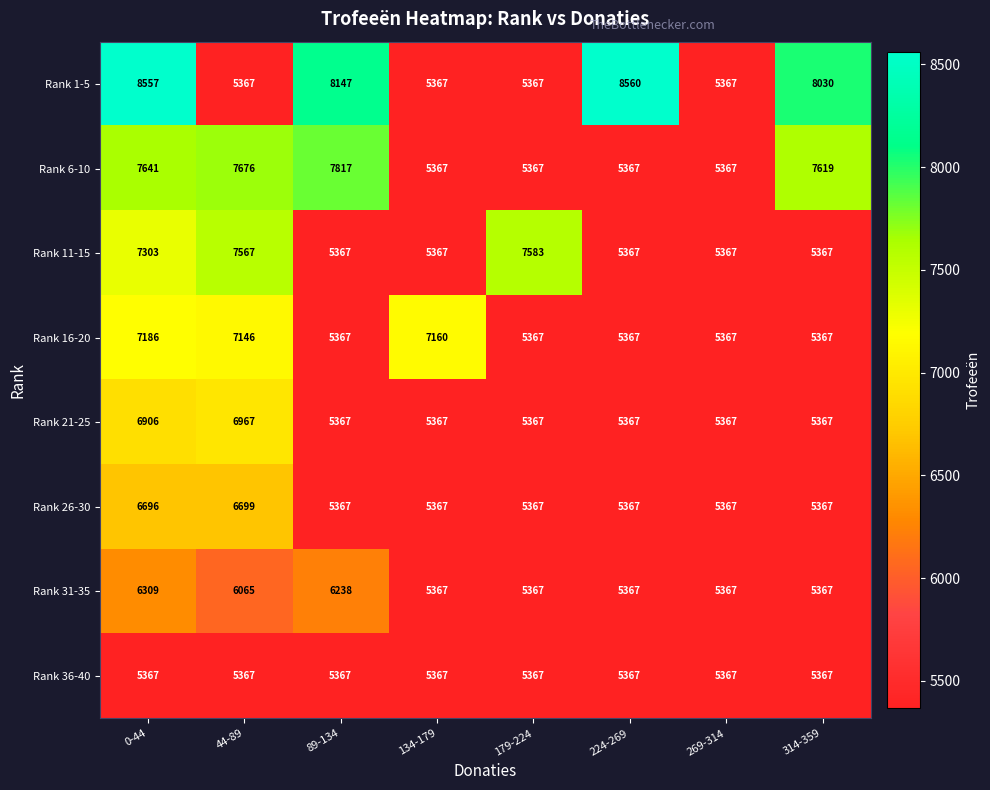

What is the difference between the maximum and minimum values in the Rank 16-20 series?

1819